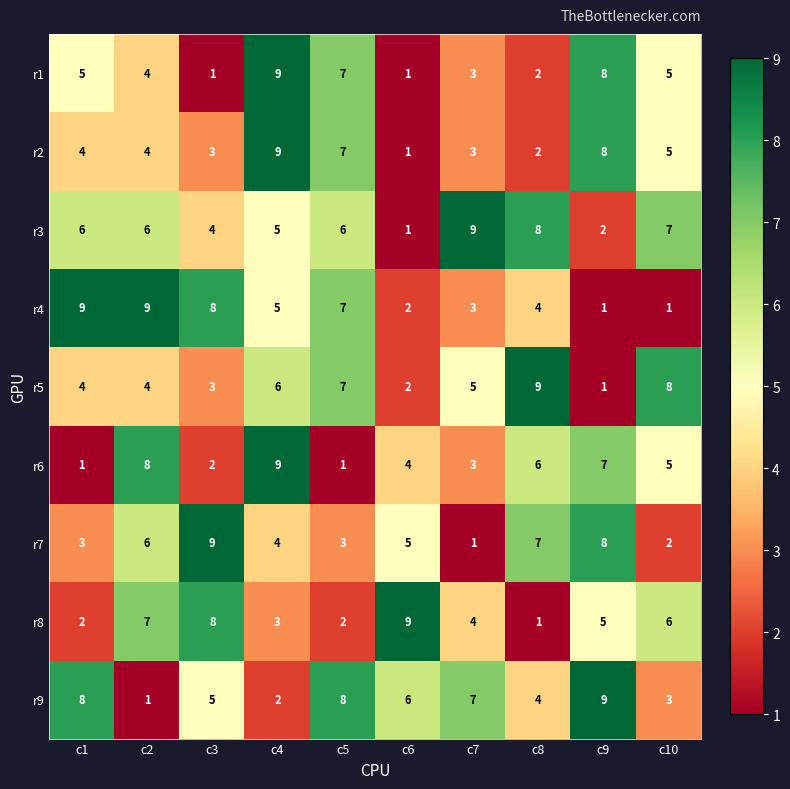

Which series changed the most between c3 and c7?

r7